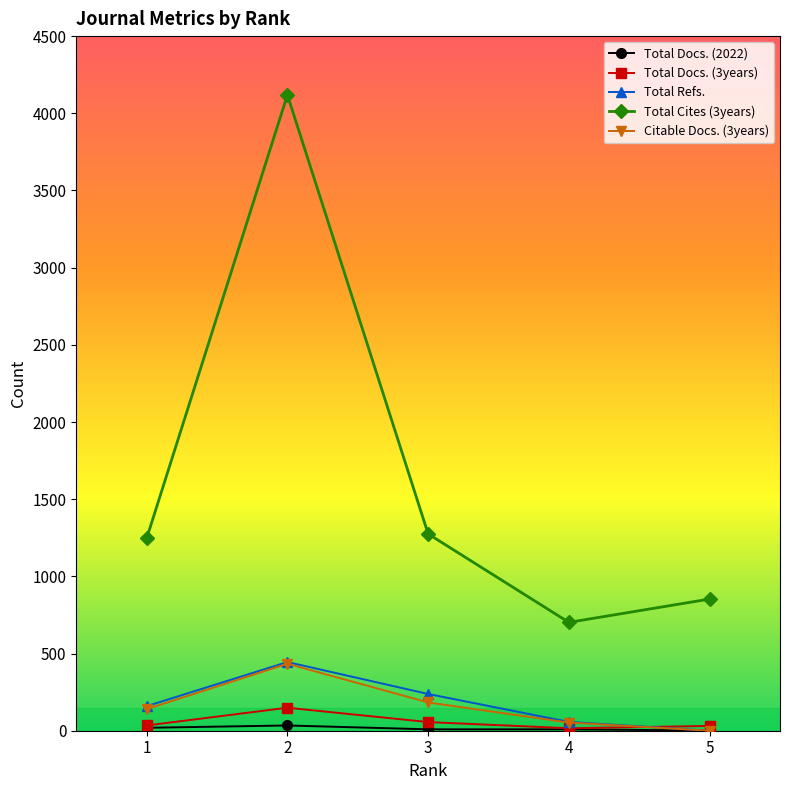

True or false: Total Refs. has more than 1 interior local peaks.

False